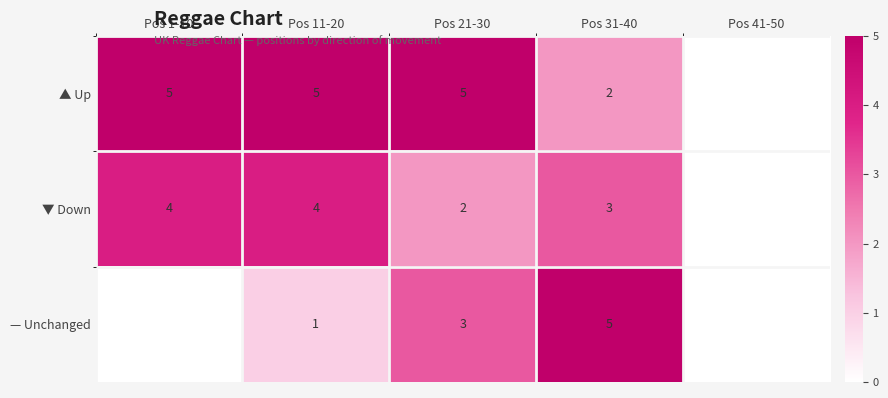

The ▼ Down series shows 1 at Pos 11-20. True or false?

False